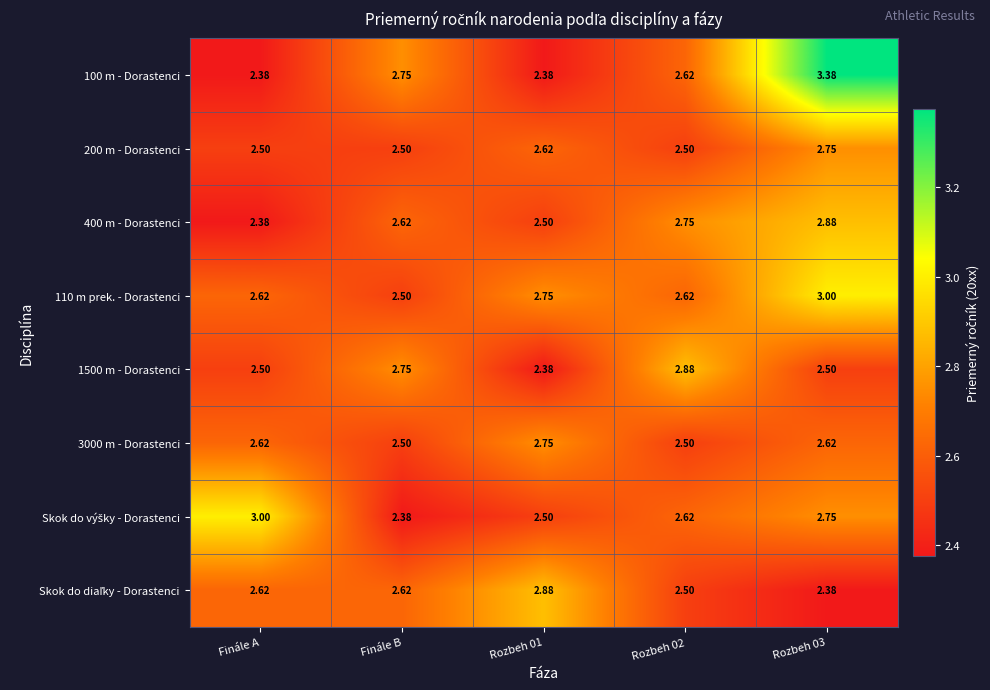

Is the value of 3000 m - Dorastenci at Rozbeh 02 greater than the value of 100 m - Dorastenci at Rozbeh 01?

Yes